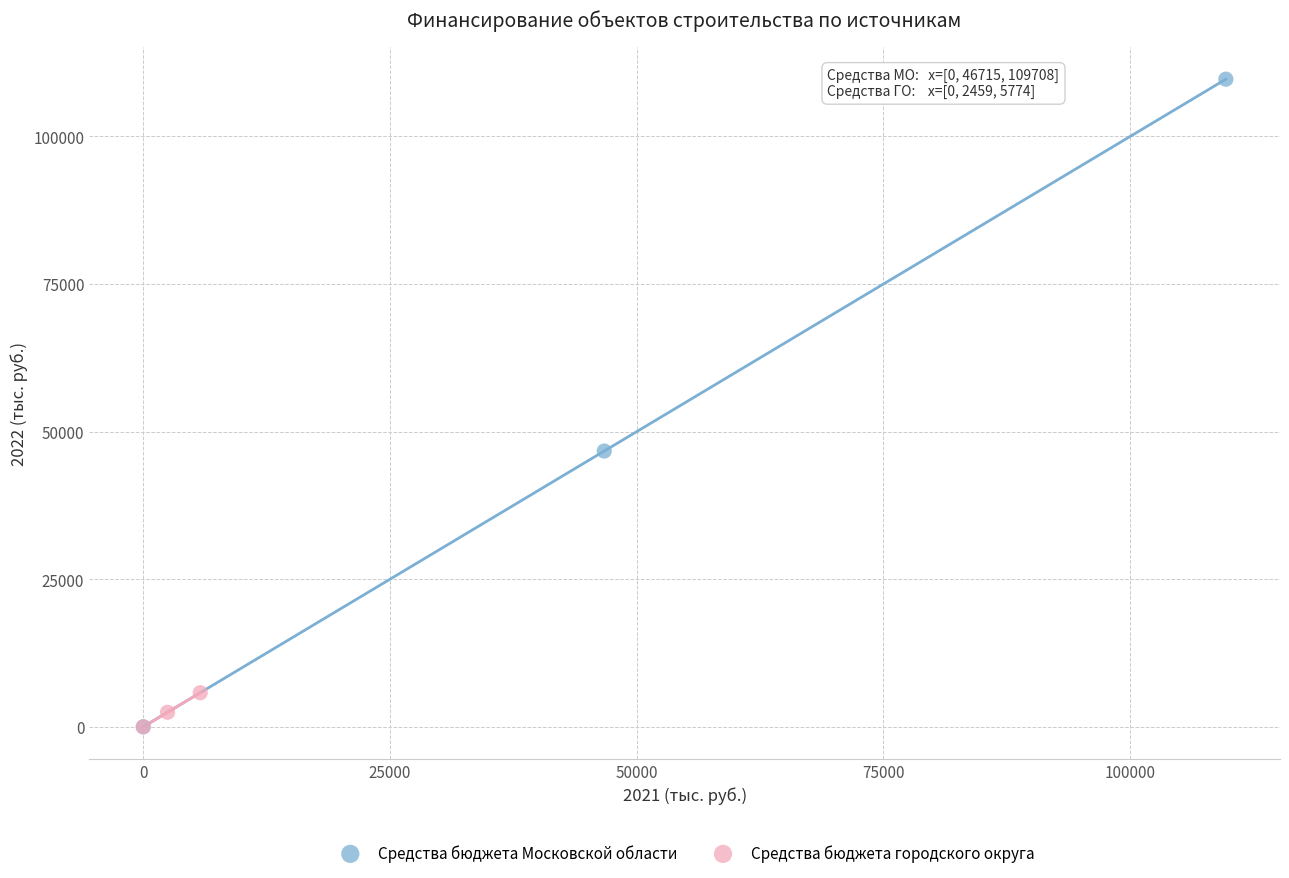

Which series contains the highest Y value?

Средства бюджета Московской области